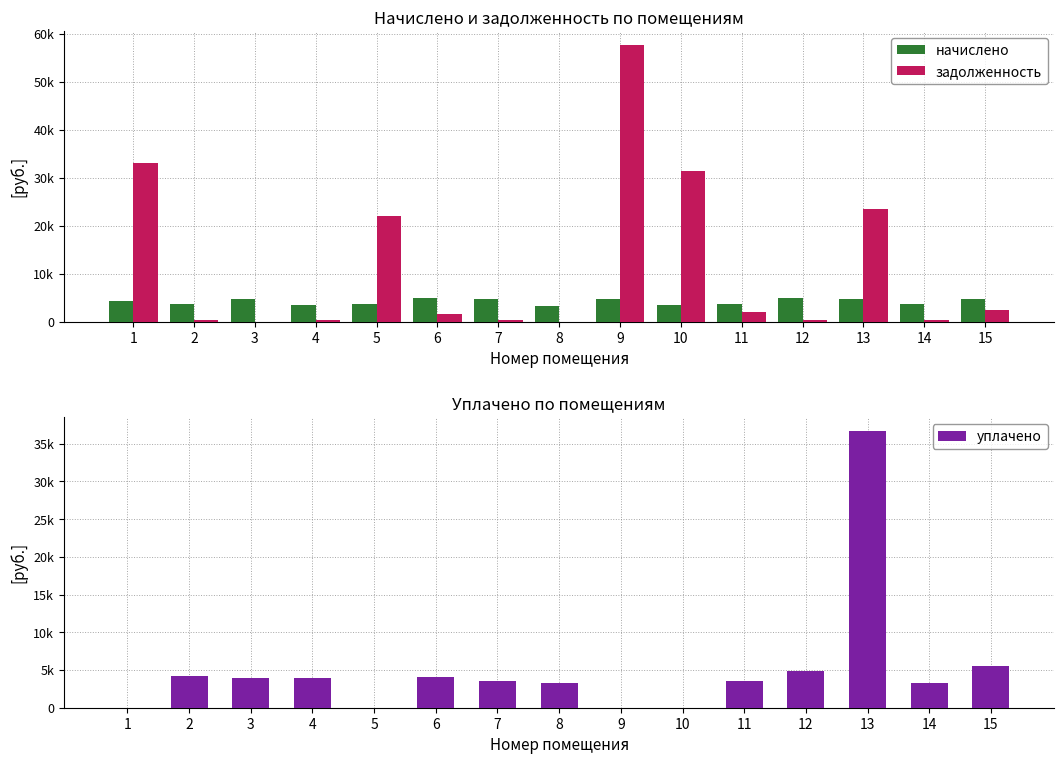

What is the value of the задолженность bar at the 14th from the left?

349.3